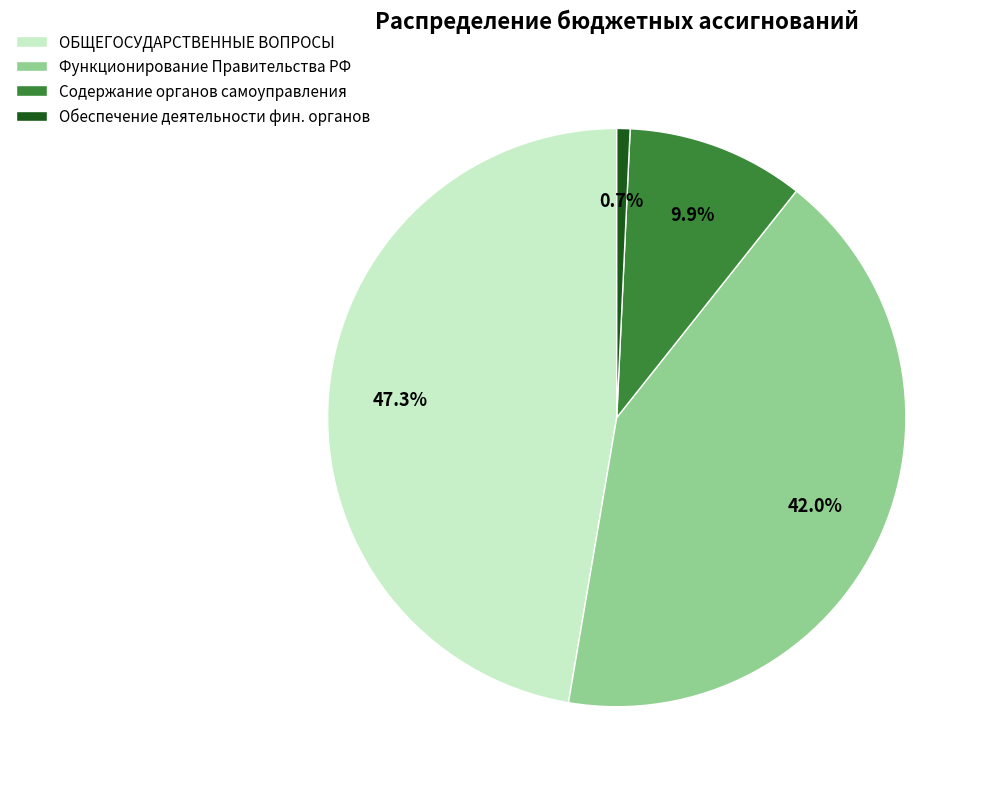

Which has a higher value, Функционирование Правительства РФ or Обеспечение деятельности фин. органов?

Функционирование Правительства РФ